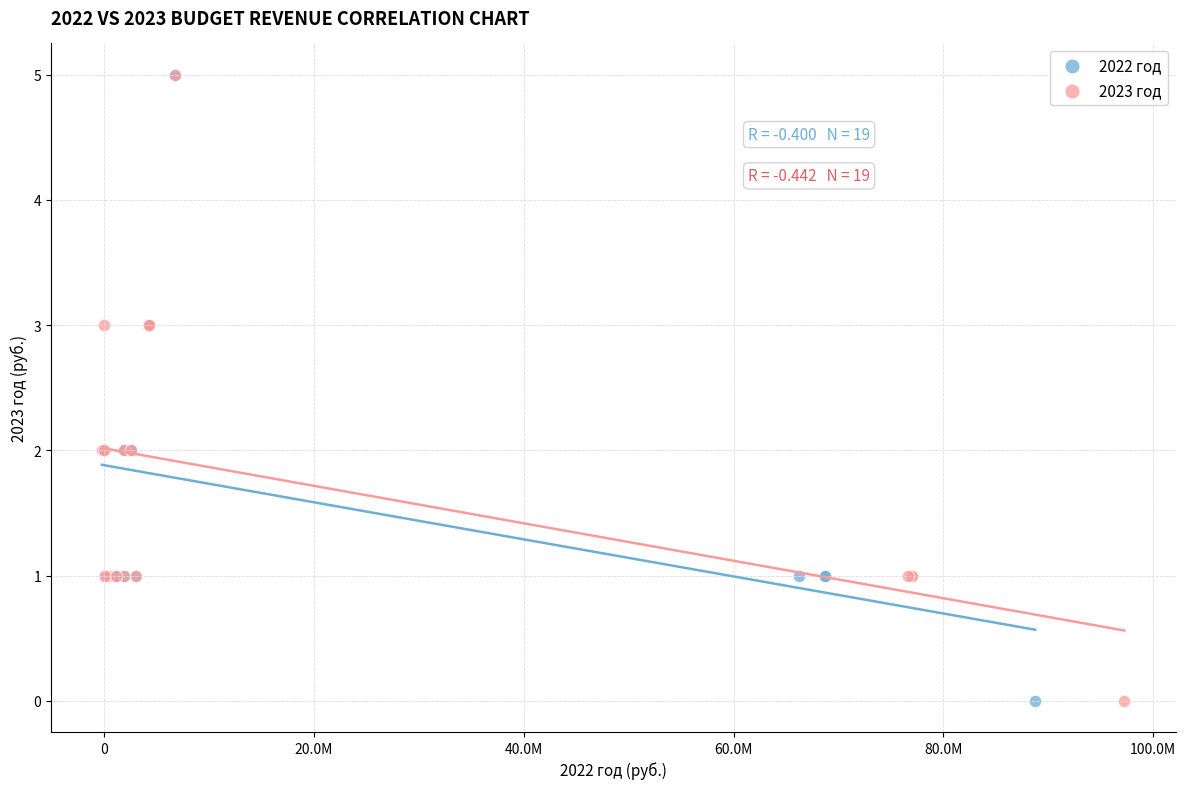

What are all the series names shown in the legend?

2022 год, 2023 год